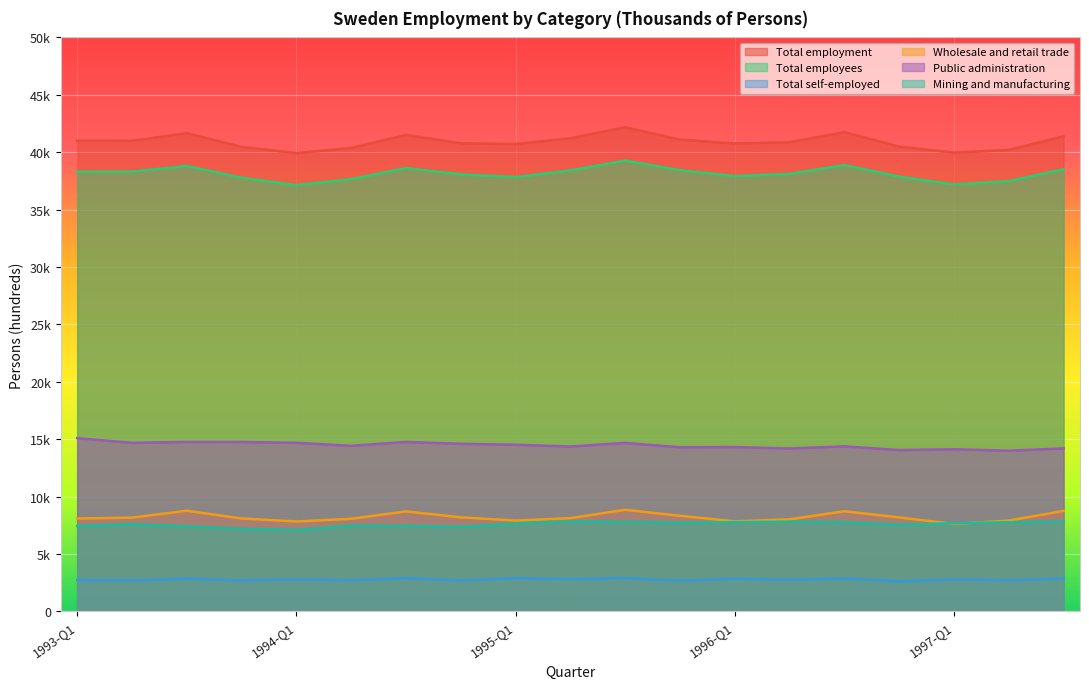

List the labels in order of Total employees value, smallest first.

1994-Q1, 1997-Q1, 1997-Q2, 1994-Q2, 1993-Q4, 1995-Q1, 1996-Q4, 1996-Q1, 1994-Q4, 1996-Q2, 1993-Q1, 1993-Q2, 1995-Q2, 1995-Q4, 1997-Q3, 1994-Q3, 1993-Q3, 1996-Q3, 1995-Q3